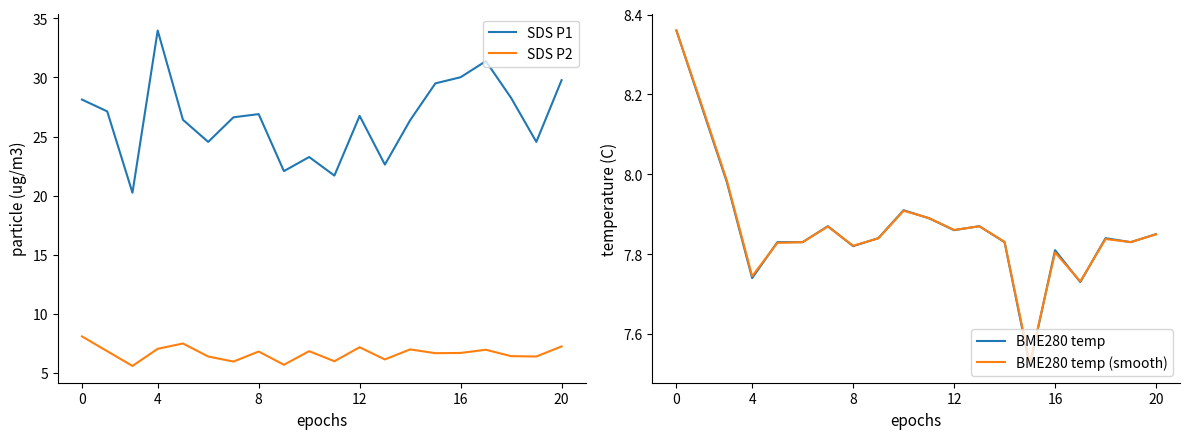

The SDS P1 series shows 10.3 at 12. True or false?

False